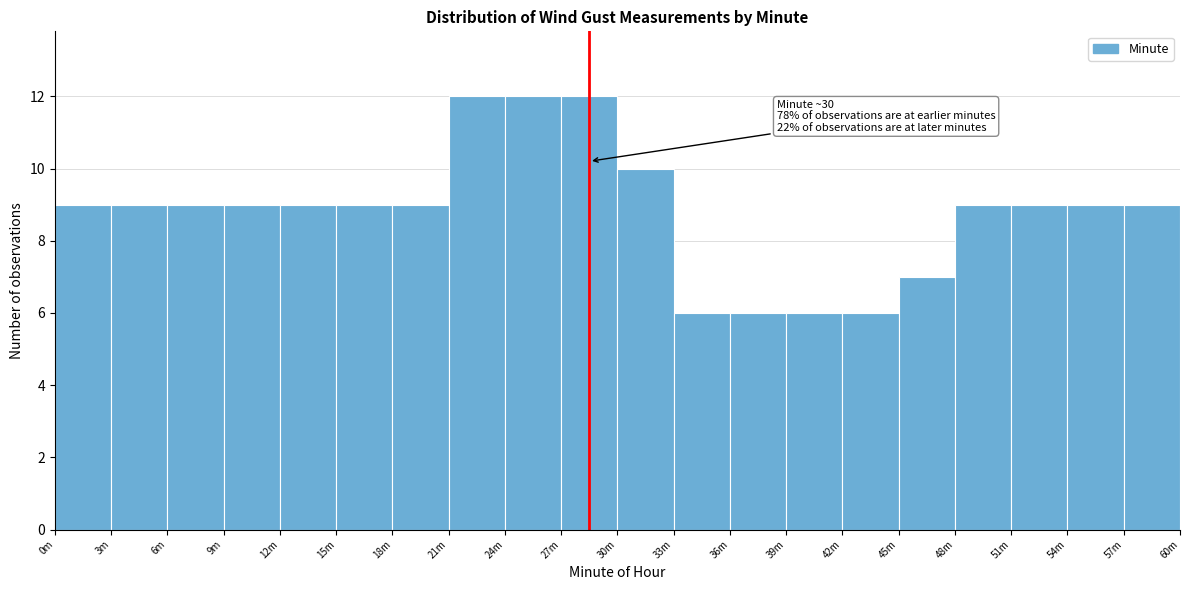

Reading left to right, list all the values displayed in this chart.

9	9	9	9	9	9	9	12	12	12	10	6	6	6	6	7	9	9	9	9